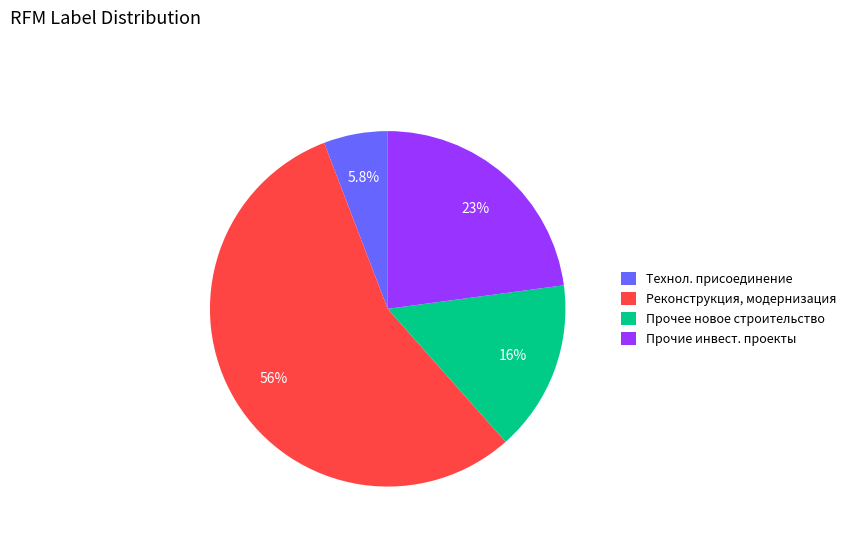

Approximately how many times larger is the value at Реконструкция, модернизация compared to Прочее новое строительство?

3.6